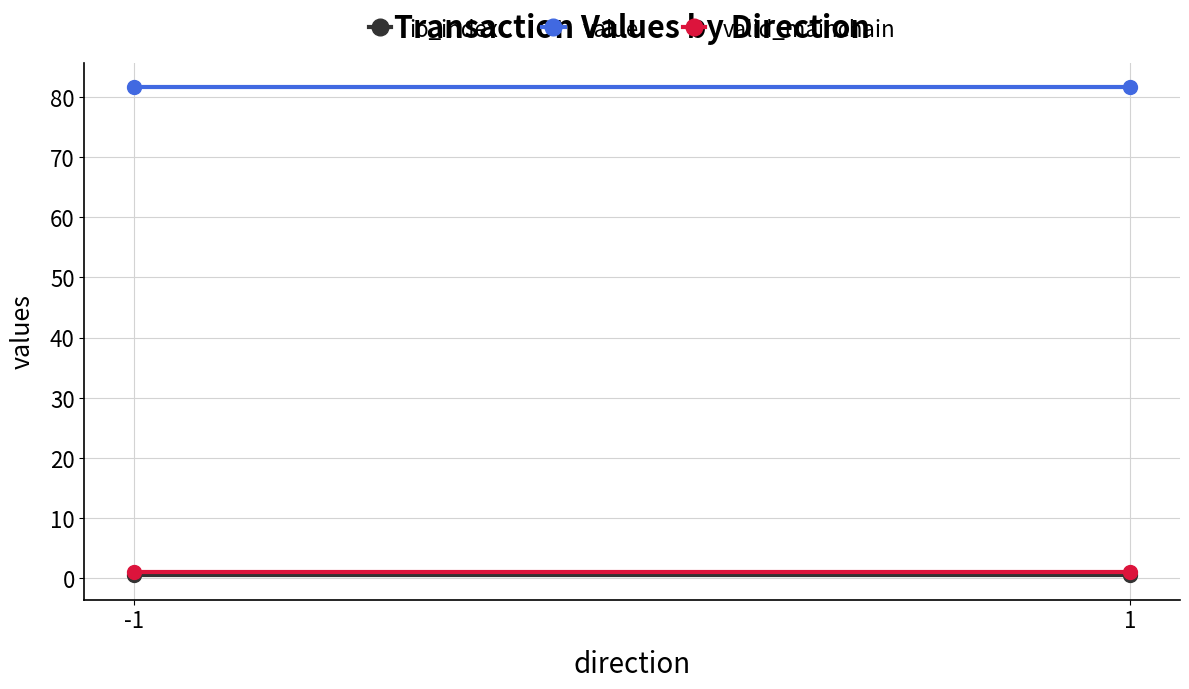

How many lines are shown in the chart?

3